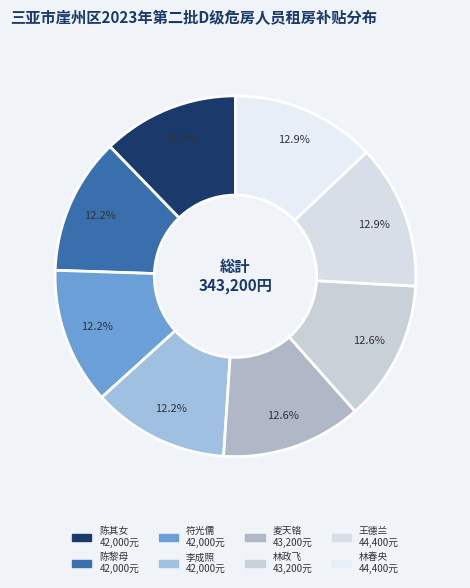

The 王德兰 slice represents 2% of the pie. True or false?

False